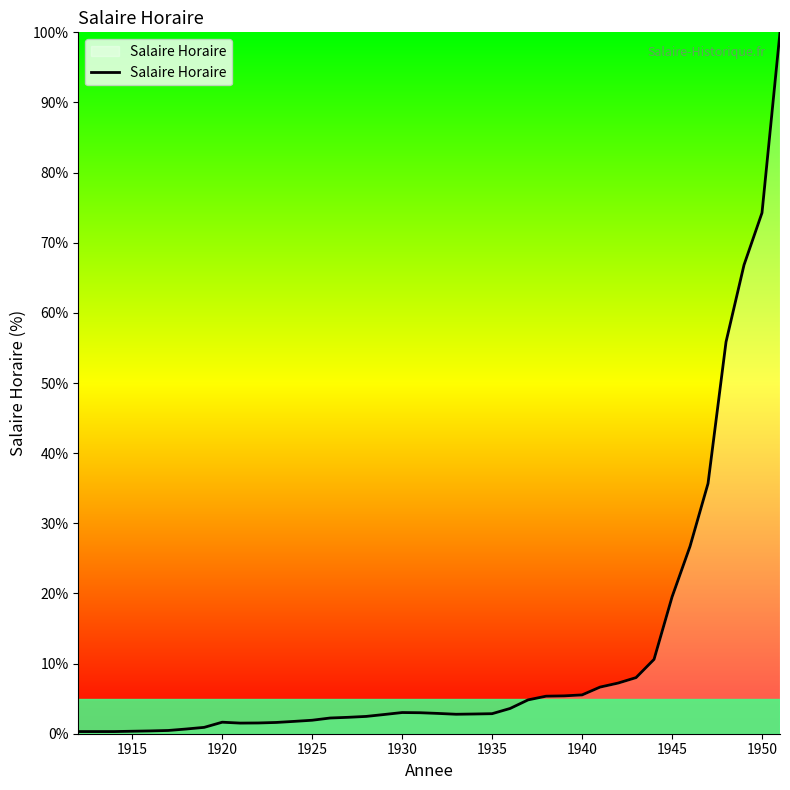

What is the maximum value shown in the chart?

100.0